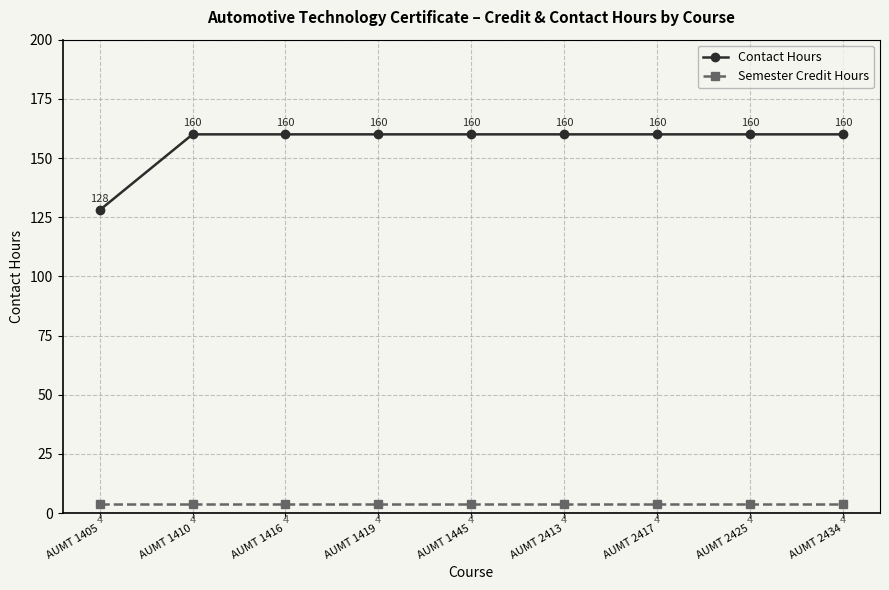

What is the total value across all series at AUMT 1410?

164